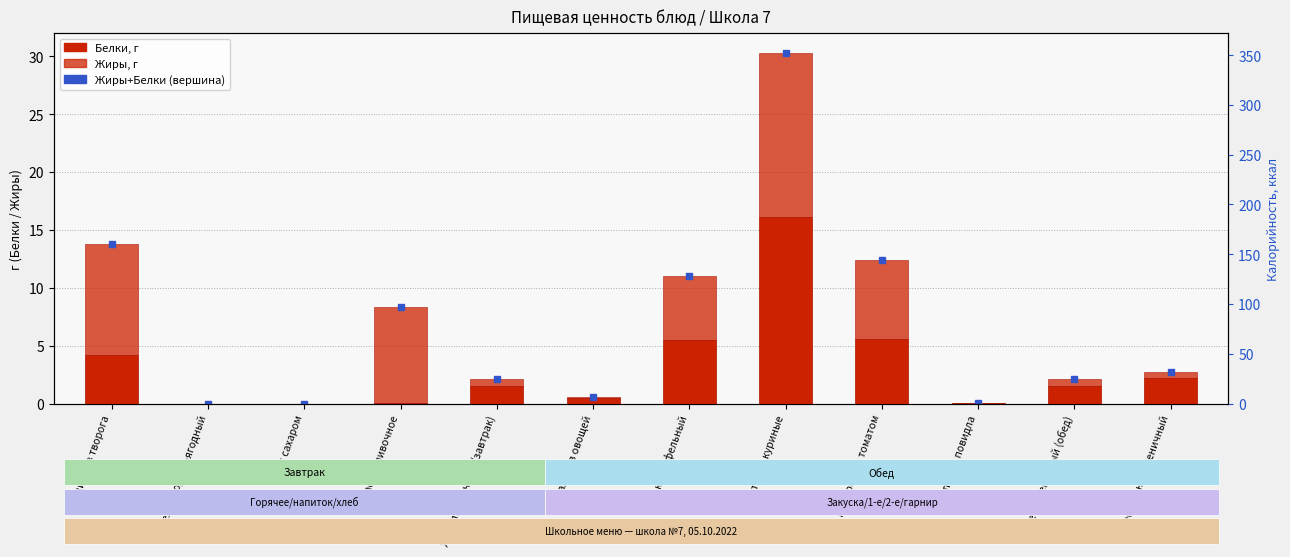

What value does the Белки series have at Макароны с томатом?

5.6